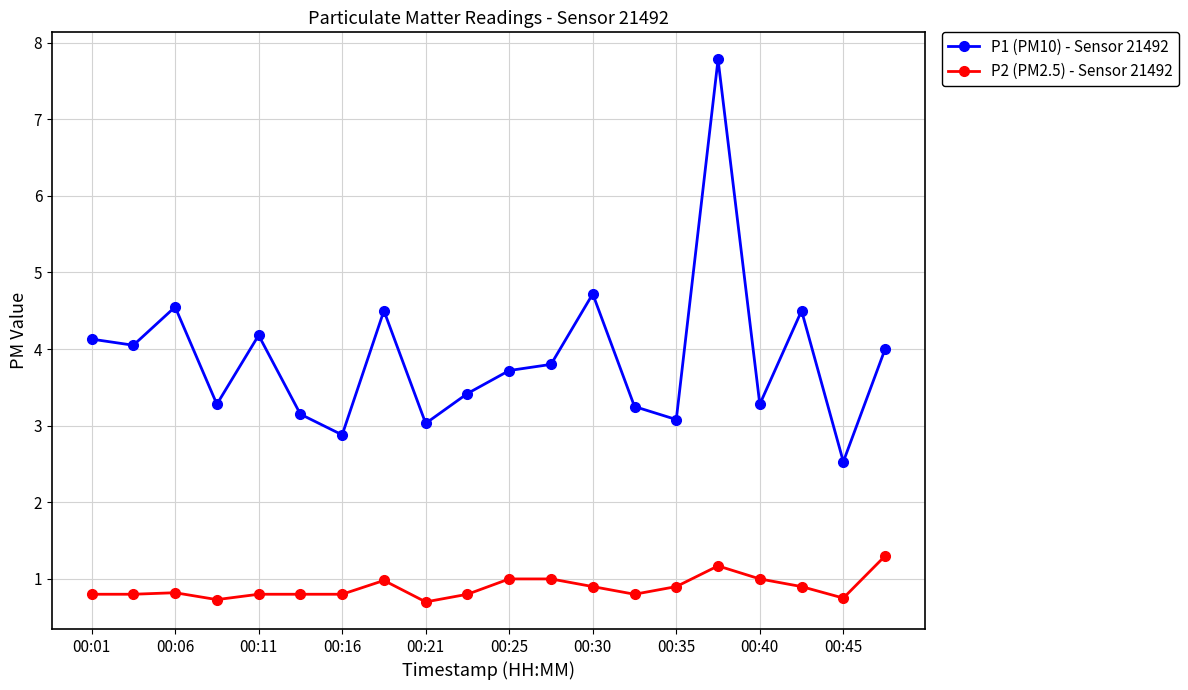

What are all the series names shown in the legend?

P1 (PM10) - Sensor 21492, P2 (PM2.5) - Sensor 21492